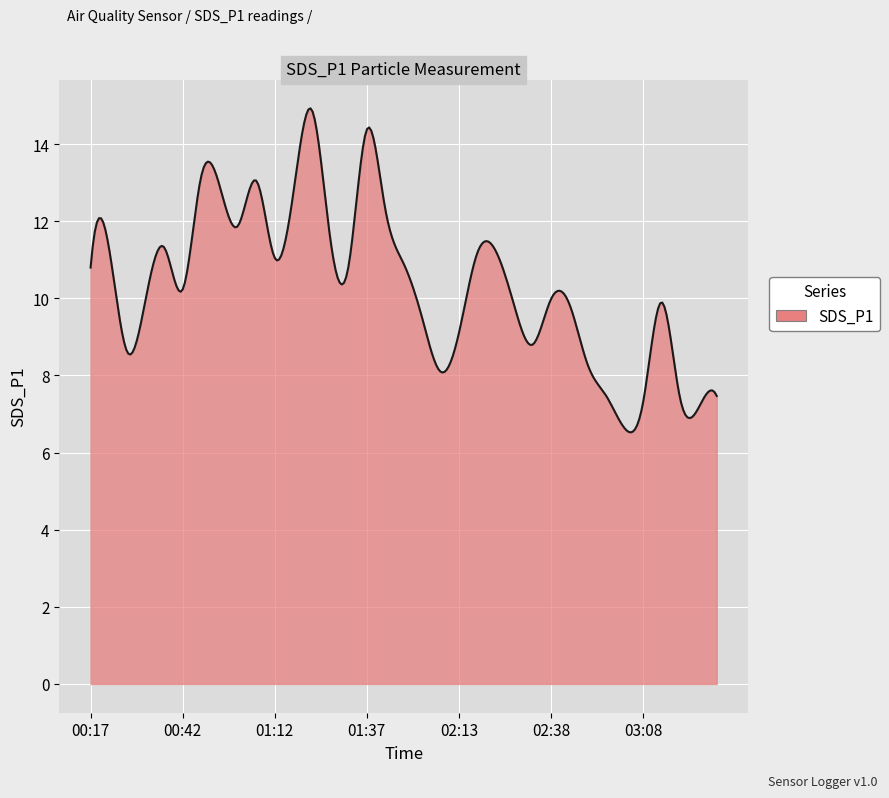

What is the difference between the maximum and minimum values?

8.4